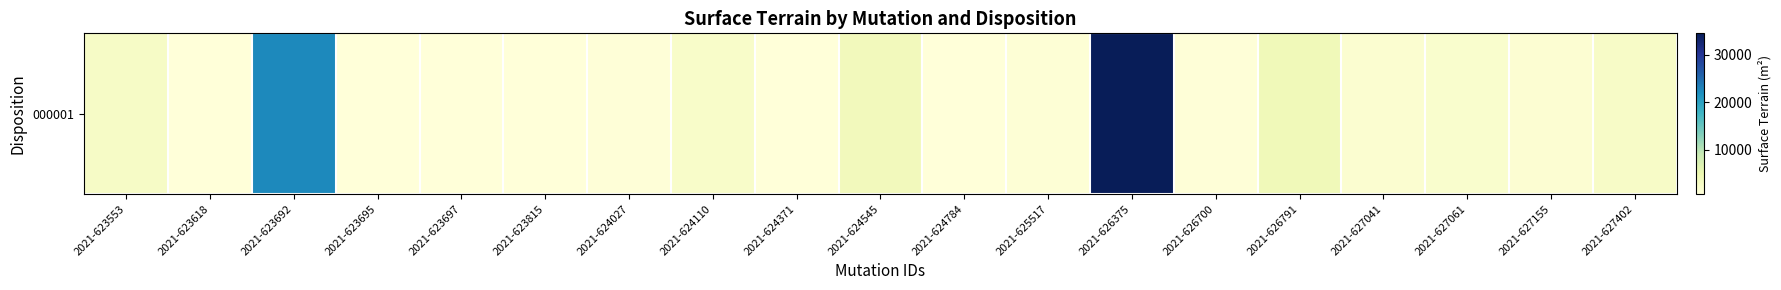

What is the difference between the maximum and minimum values?

33943